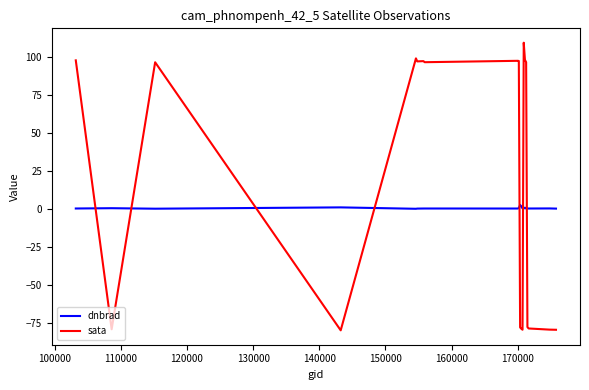

What is the smallest value displayed?

-79.7